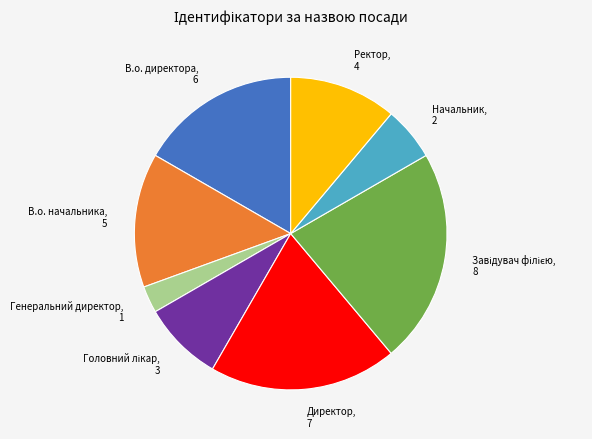

Approximately how many times larger is the value at Директор compared to Начальник?

3.5